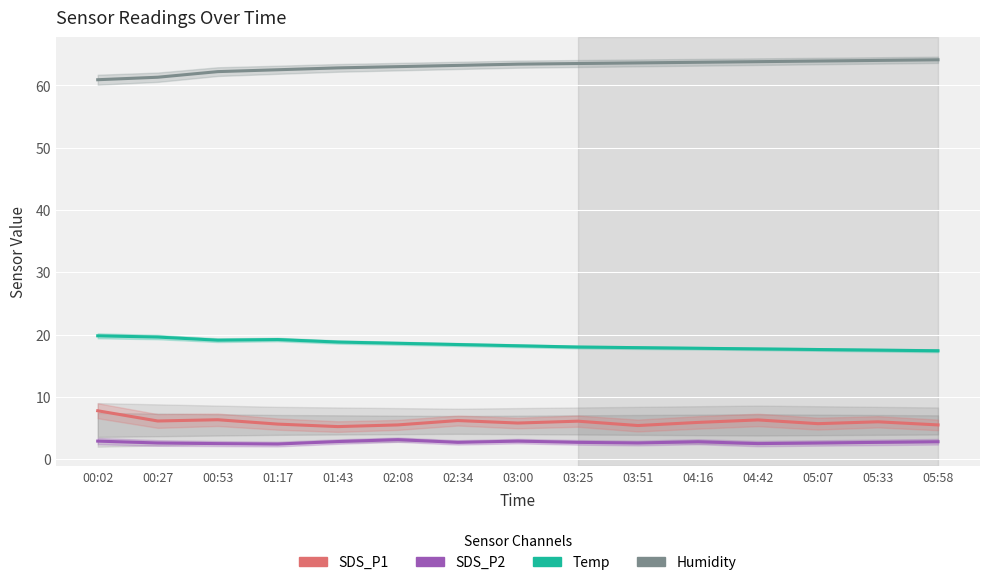

What is the highest value of the SDS_P1 series?

7.8